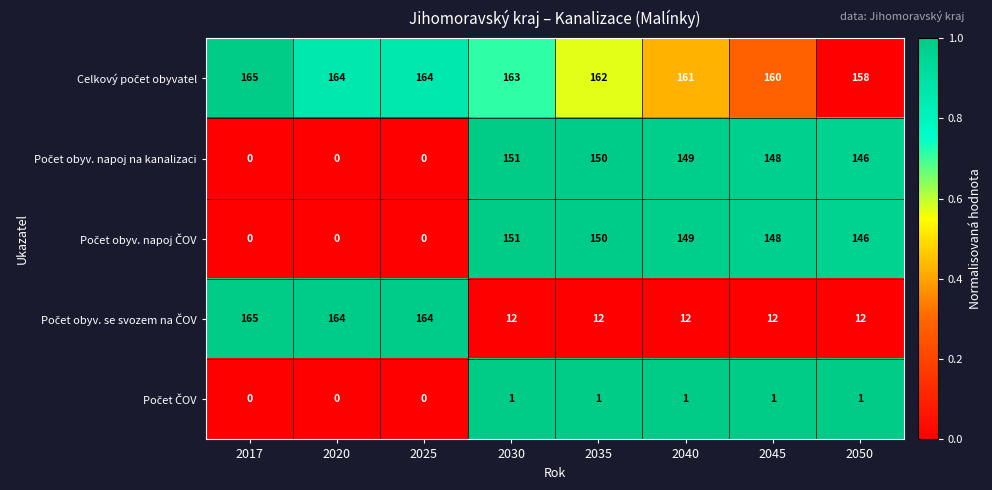

What is the total value across all series at 2045?

469